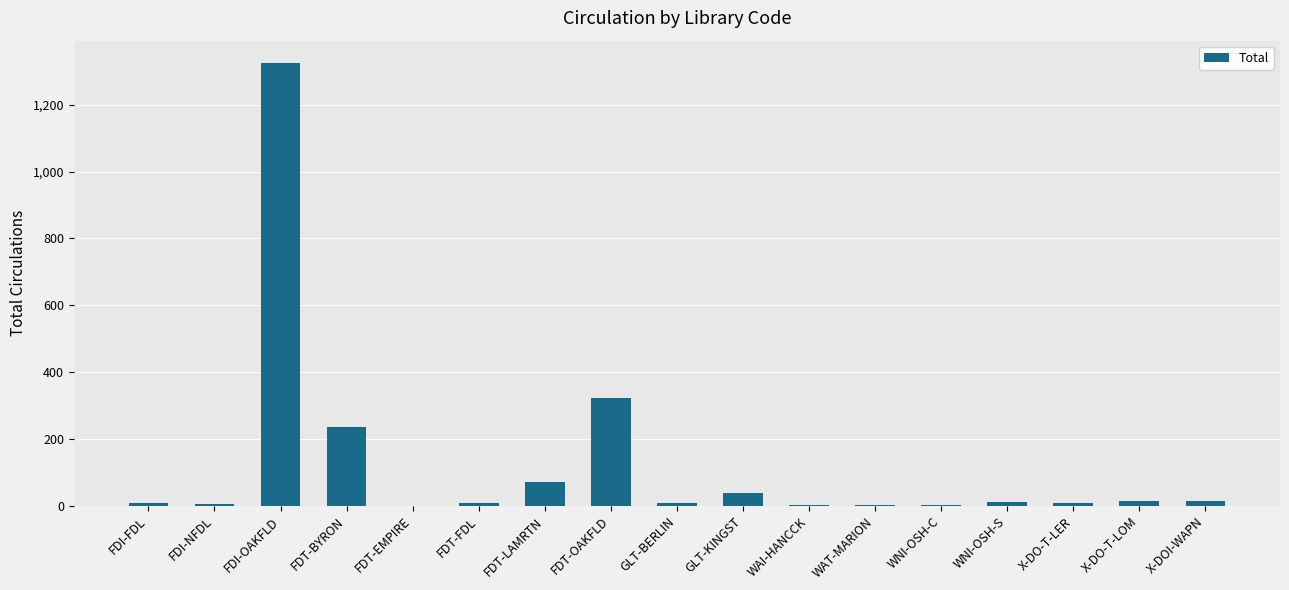

How many data points does each series have?

17